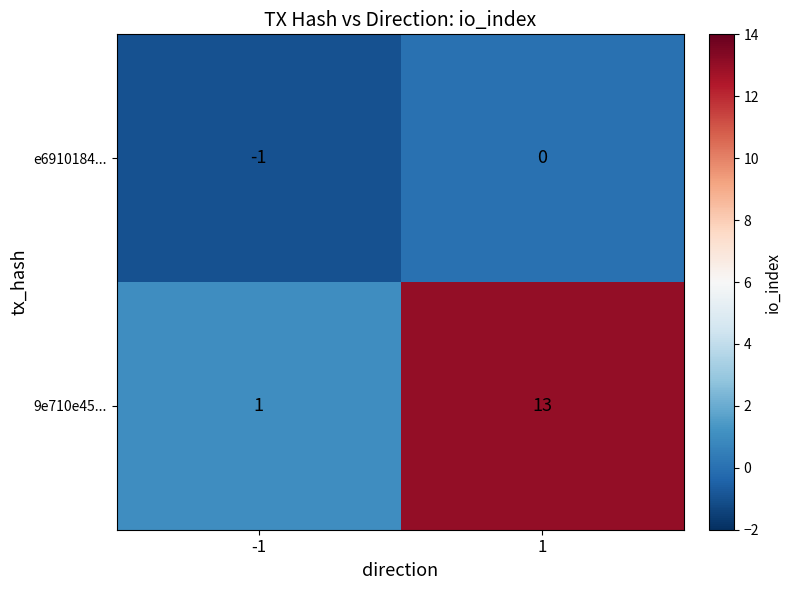

What is the average value of the 9e710e45... series?

7